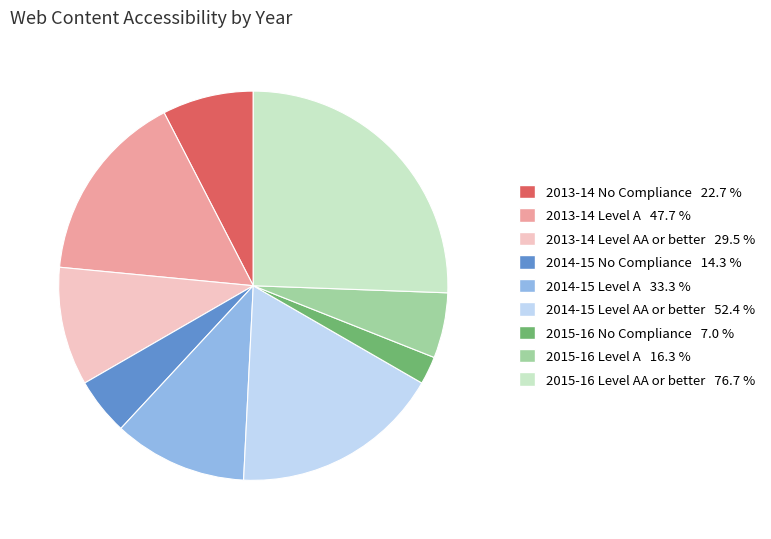

Does any single category account for the majority?

No